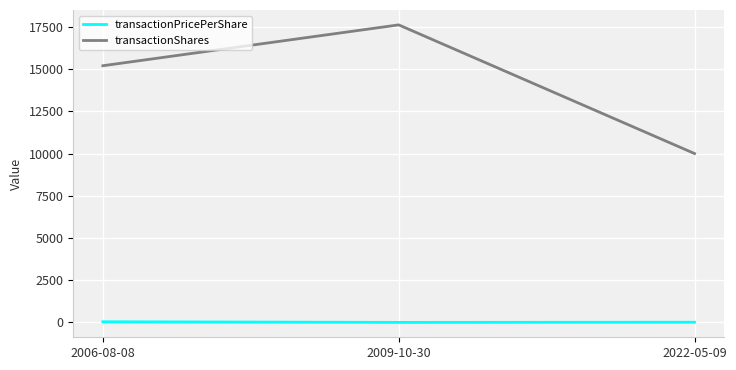

What is the greatest value displayed?

17619.0